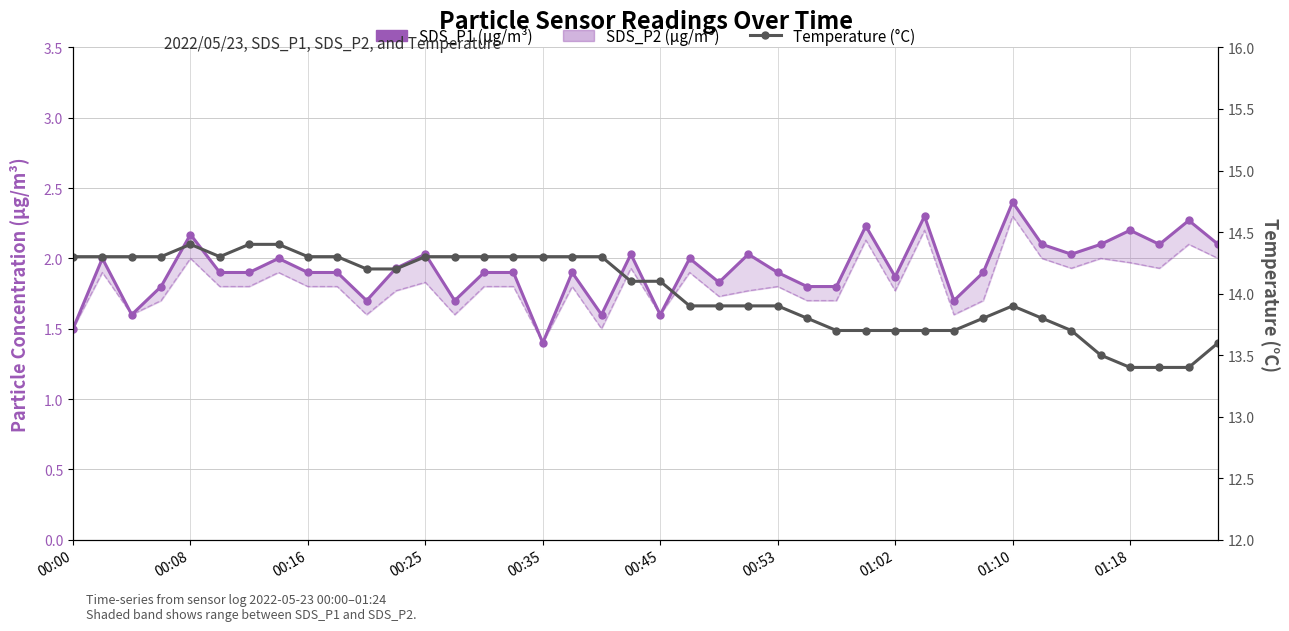

True or false: SDS_P1 (µg/m³) and Temperature (°C) intersect in this chart.

False